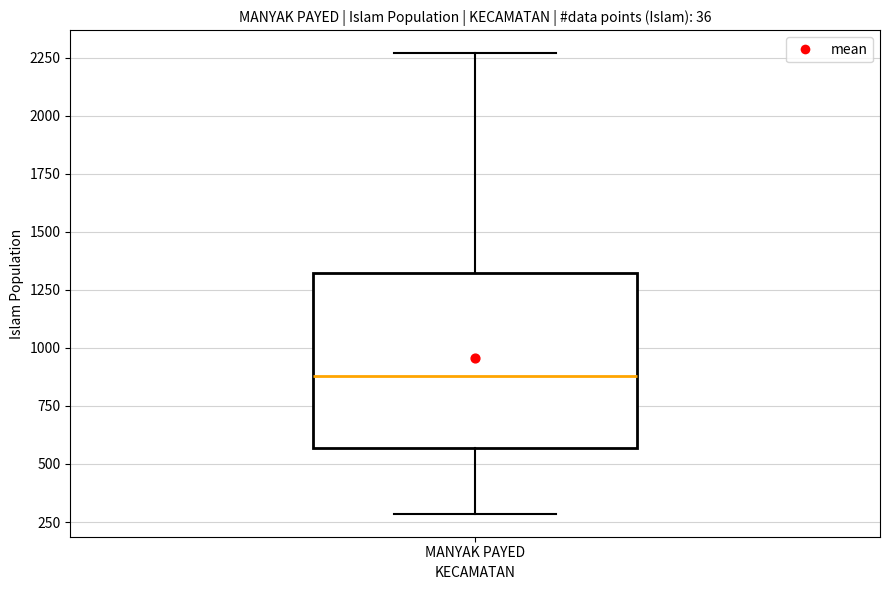

Where is the upper edge of the box for MANYAK PAYED on the y-axis? The values are not printed on the chart, so give them approximately, as read against the axis.

1300